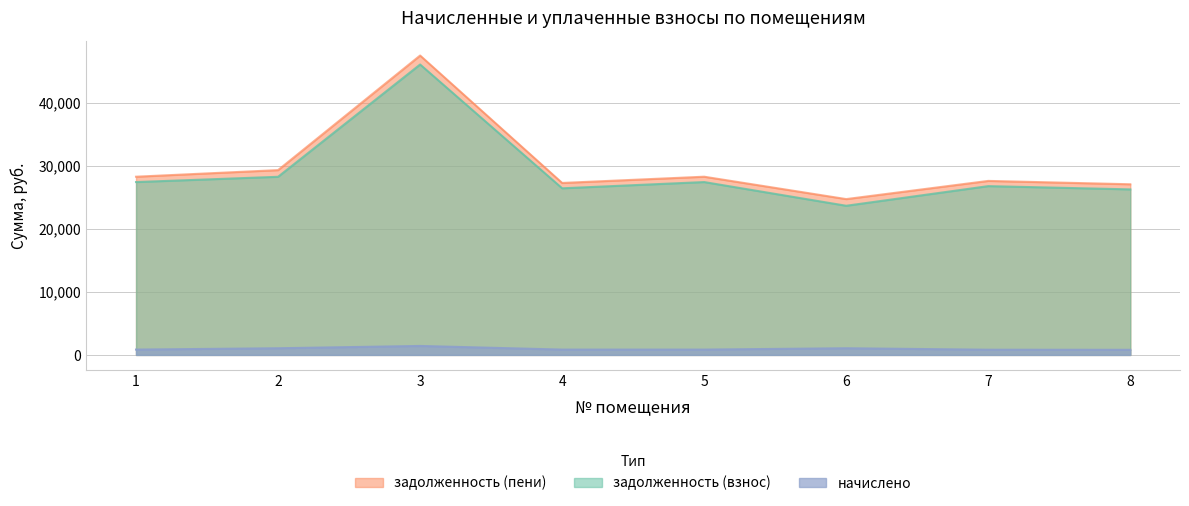

In задолженность (пени), how many points are lower than both neighbors (excluding endpoints)?

2